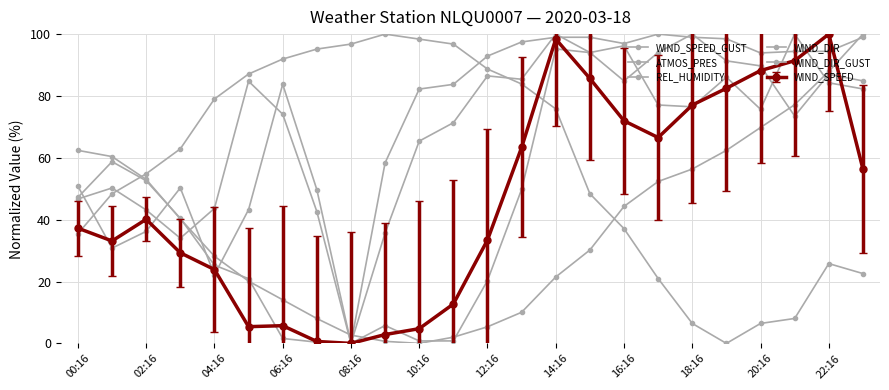

How many series are shown in this chart?

6